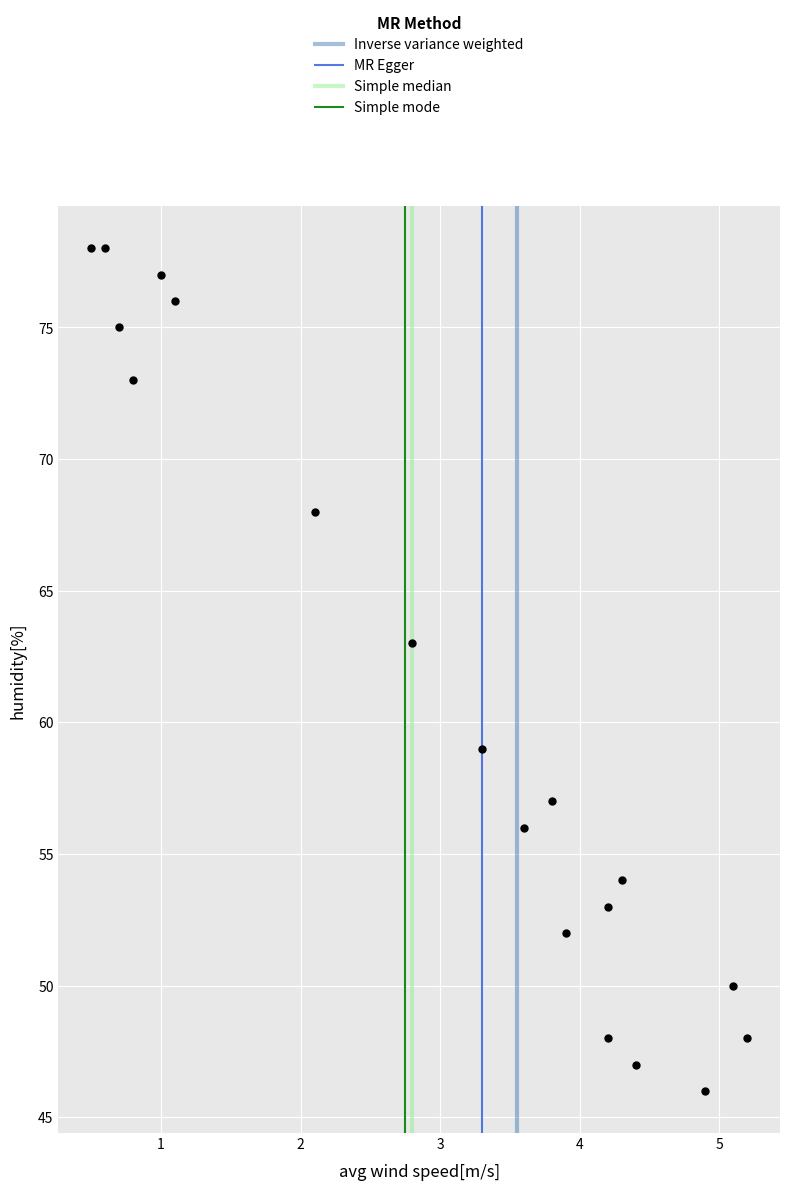

What Y value in the scatter plot is closest to 62?

63